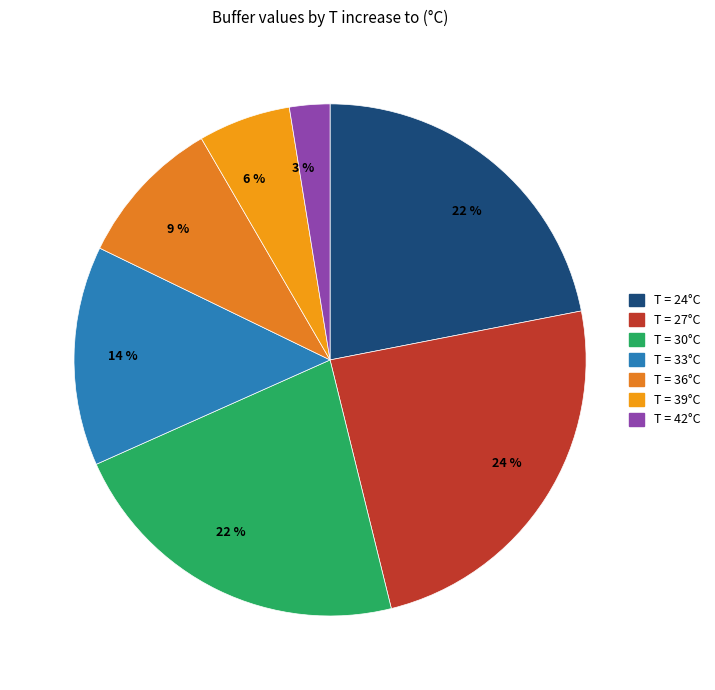

Count the number of slices in the pie.

7